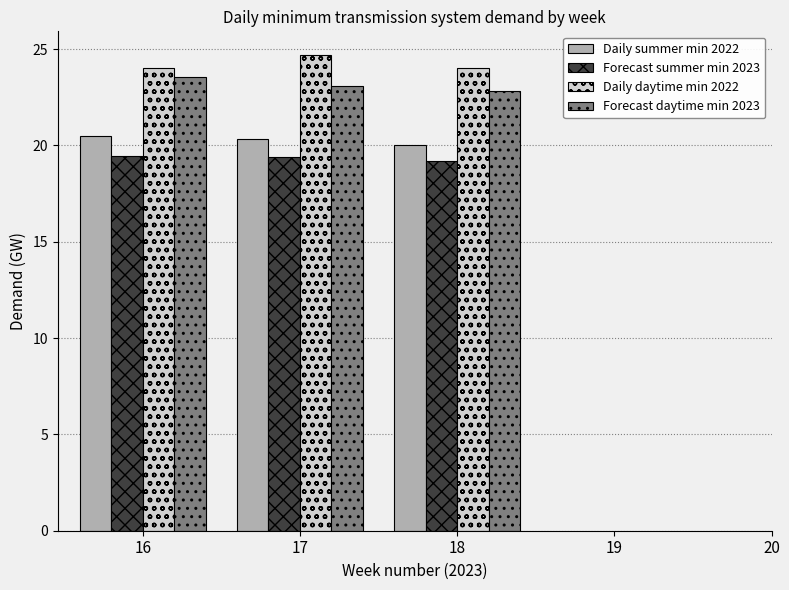

What is the sum of all Daily daytime min 2022 values?

72.7